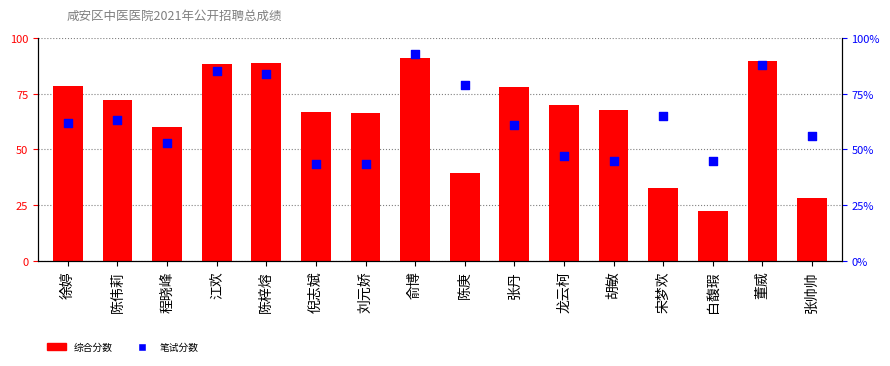

Which series contains the highest Y value?

笔试分数